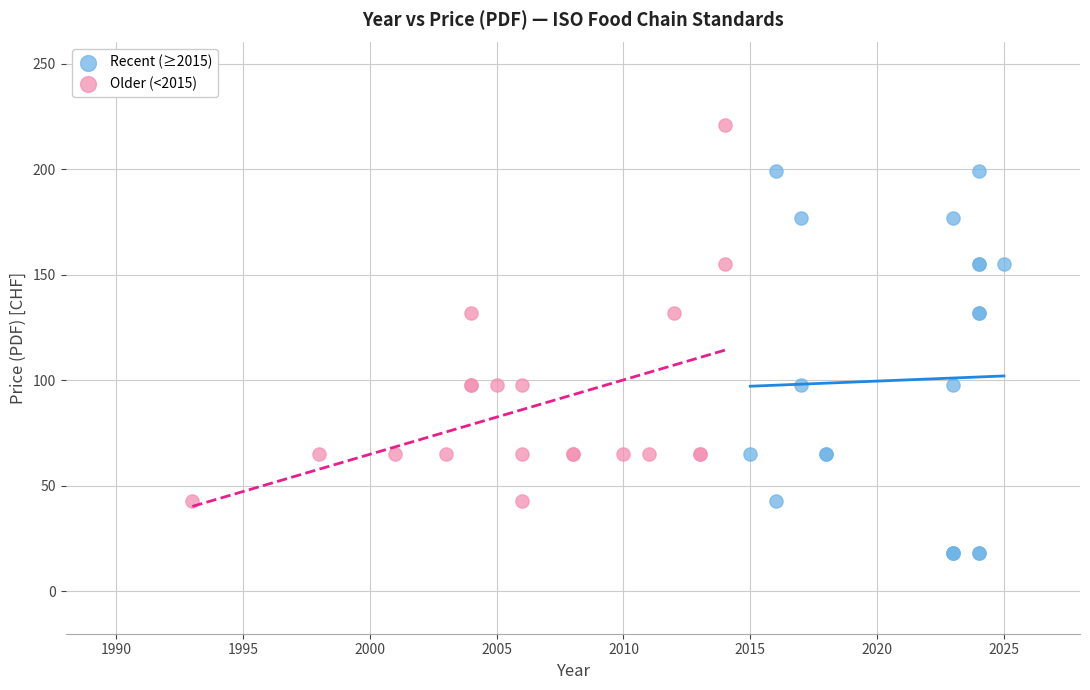

Which series reaches the minimum Y coordinate?

Recent (≥2015)